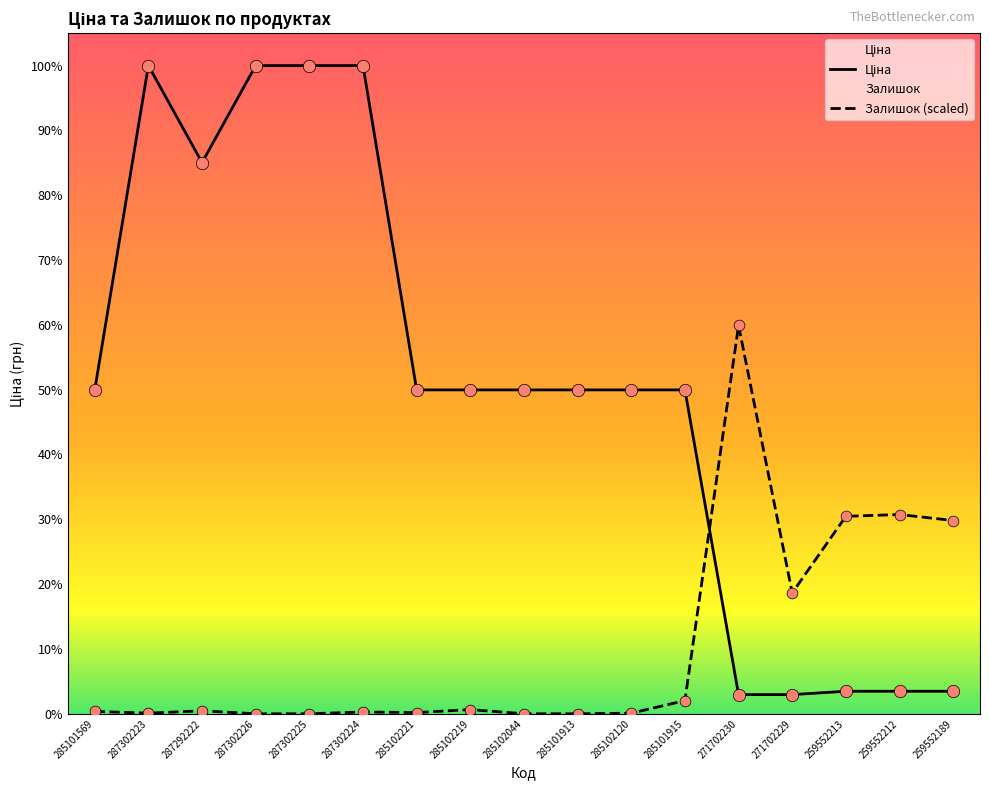

Is the value of Ціна at 271702230 greater than the value of Залишок at 271702229?

No